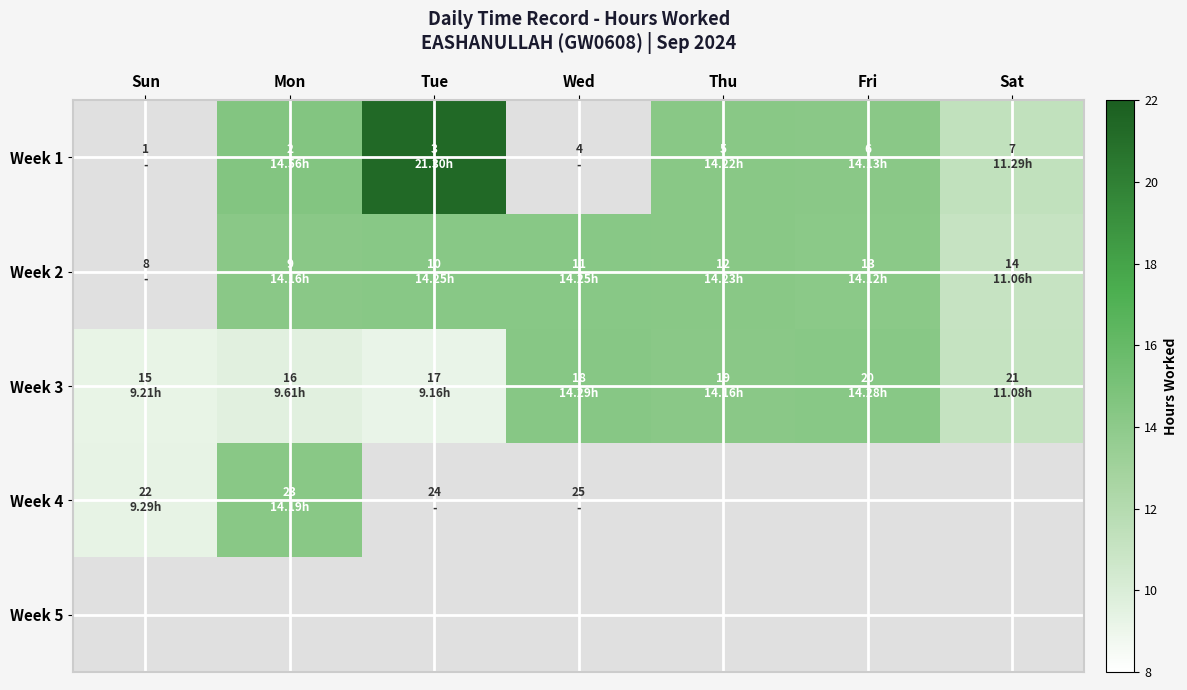

What is the difference between the Week 1 values at Wed and Fri?

14.1